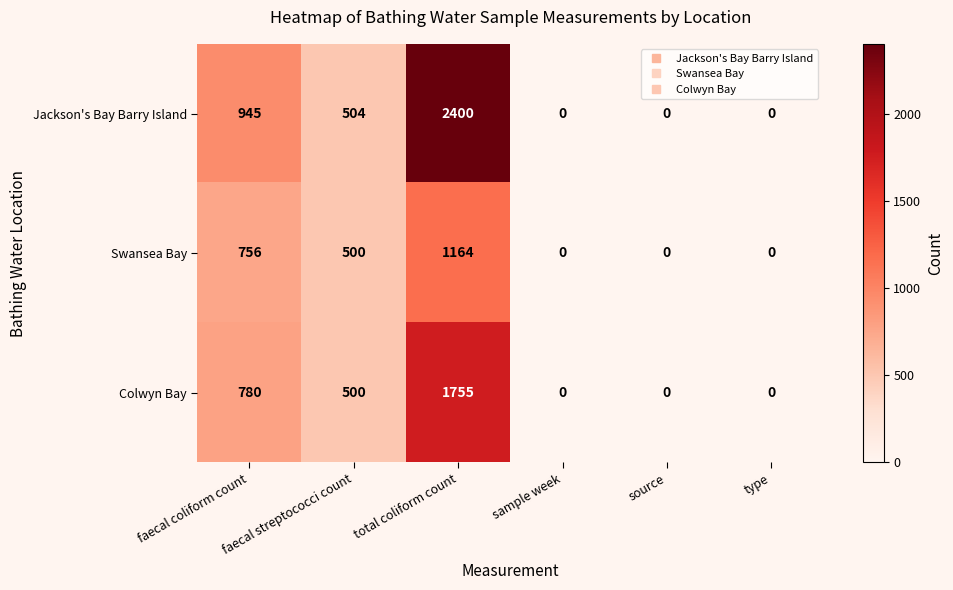

List the series in order of their peak value, highest first.

Jackson's Bay Barry Island, Colwyn Bay, Swansea Bay